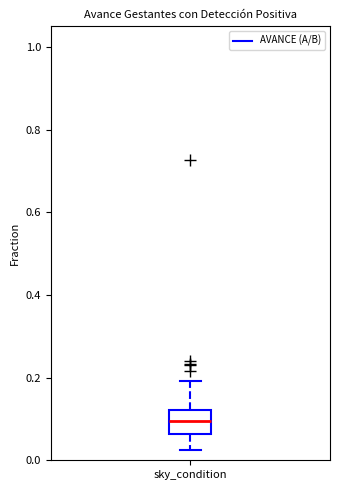

Read this box plot against the y-axis: the position of the median line, the range covered by the box, and the ends of both whiskers. The values are not printed on the chart, so give them approximately, as read against the axis.

median 0.10, box 0.06 to 0.12, whiskers 0.02 to 0.20